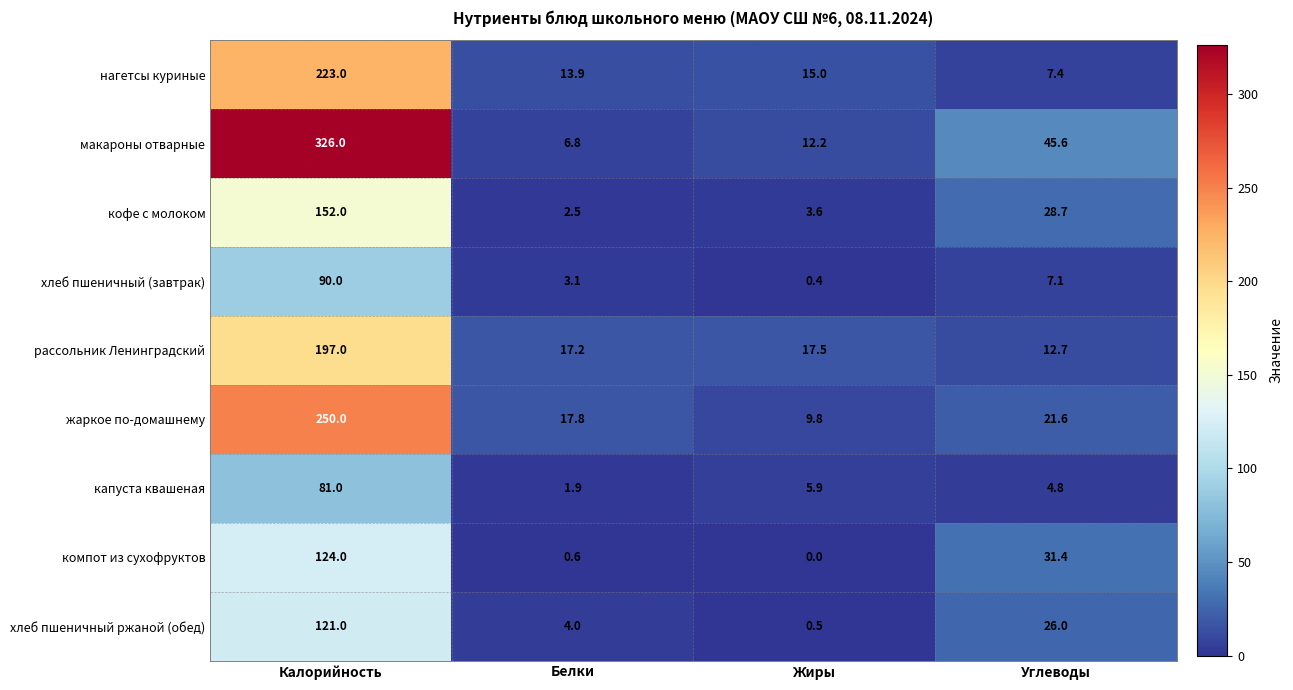

At Жиры, list the series in order from smallest to largest.

компот из сухофруктов, хлеб пшеничный (завтрак), хлеб пшеничный ржаной (обед), кофе с молоком, капуста квашеная, жаркое по-домашнему, макароны отварные, нагетсы куриные, рассольник Ленинградский